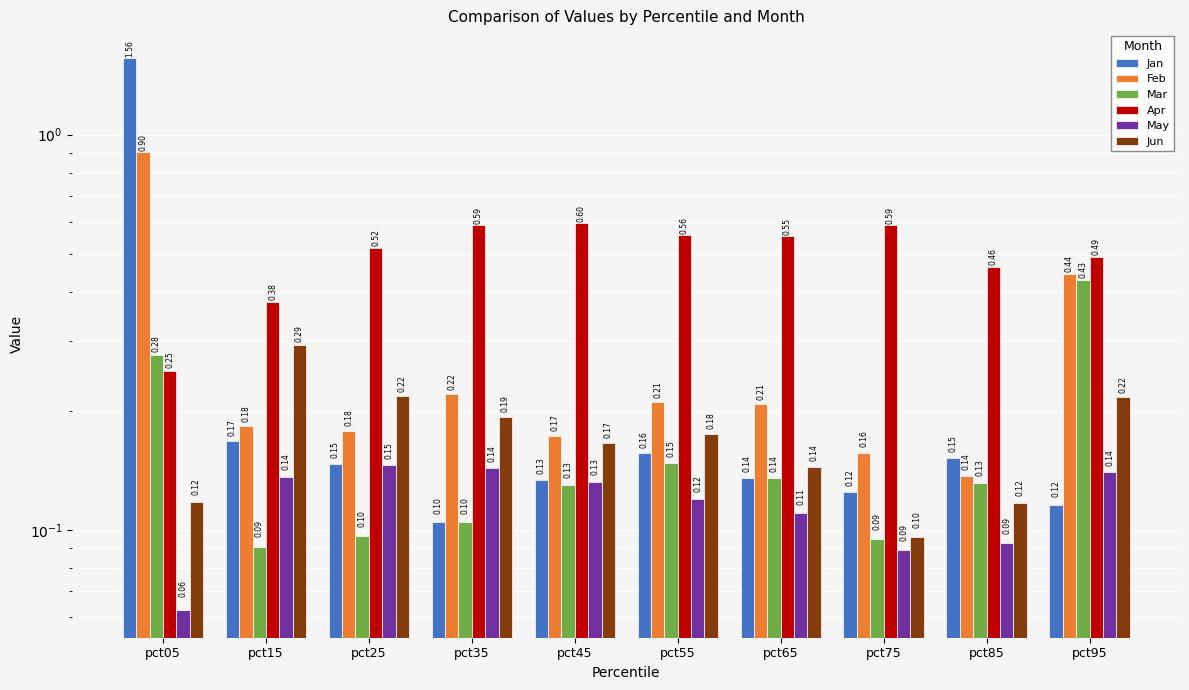

What is the total value across all series at pct95?

1.8